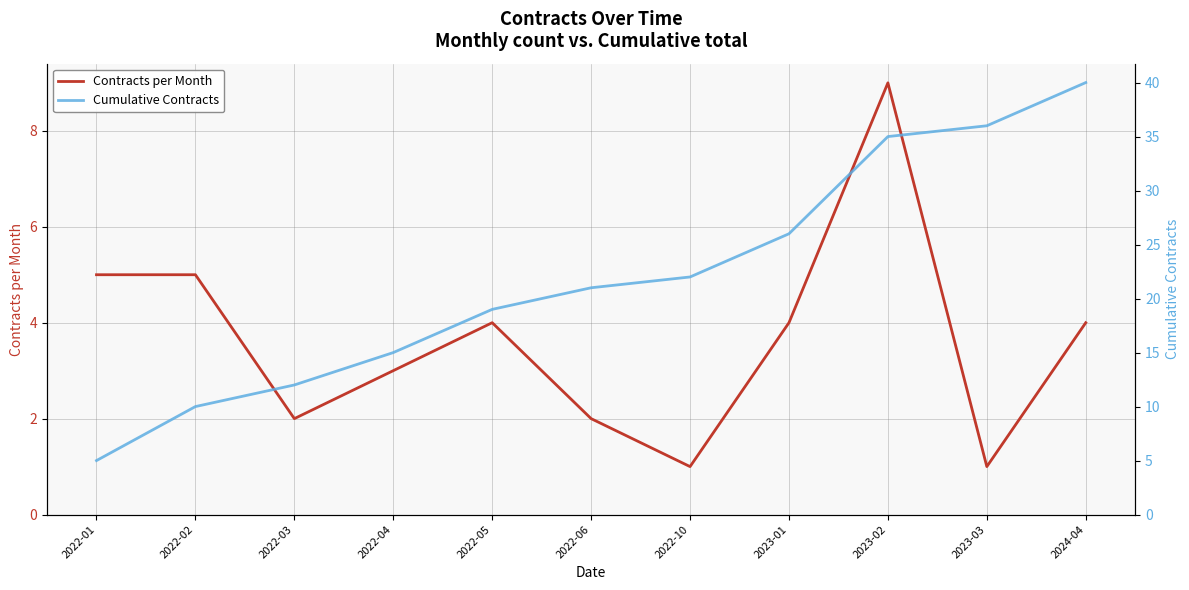

True or false: Contracts per Month and Cumulative Contracts cross at least once.

False